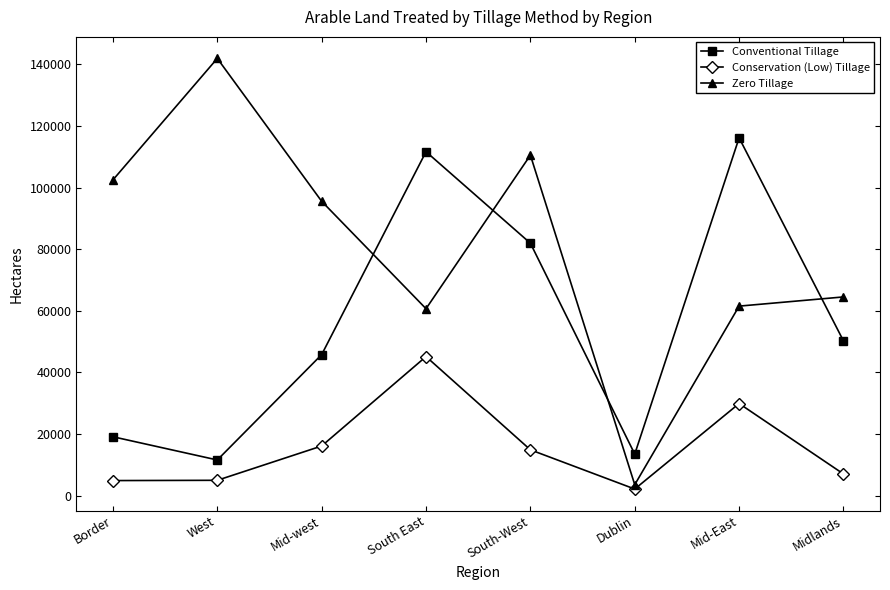

Which label corresponds to the smallest value in the chart?

Dublin